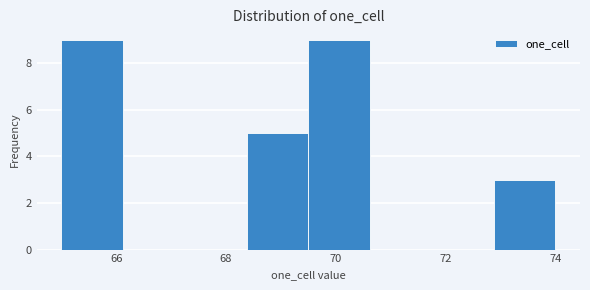

Reading left to right, transcribe this chart: for each bar, give the range it covers on the x-axis and its height. Neither the bar edges nor the heights are printed on the chart, so give them approximately, as read against the axes.

65.0 to 66.2: 9
66.2 to 67.2: 0
67.2 to 68.4: 0
68.4 to 69.6: 5
69.6 to 70.6: 9
70.6 to 71.8: 0
71.8 to 72.8: 0
72.8 to 74.0: 3